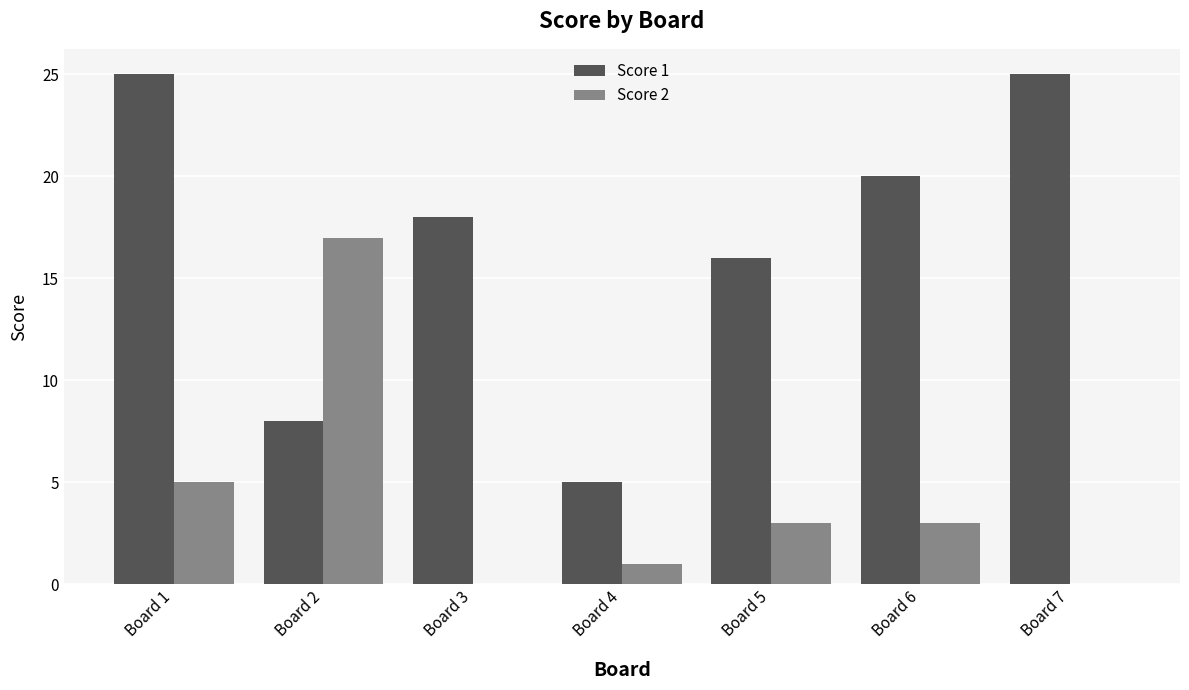

Is the value of Score 2 at Board 4 greater than the value of Score 1 at Board 7?

No